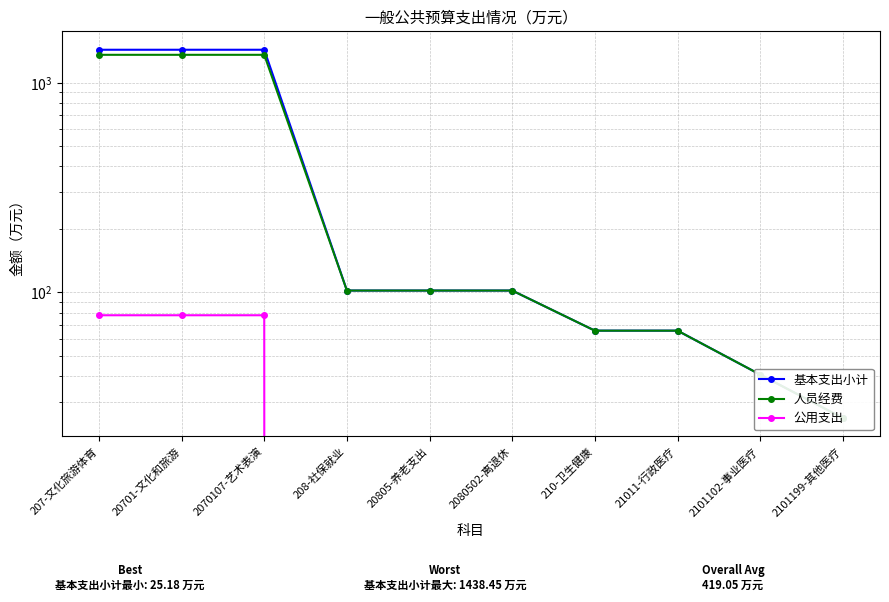

What is the sum of all 人员经费 values?

4585.5